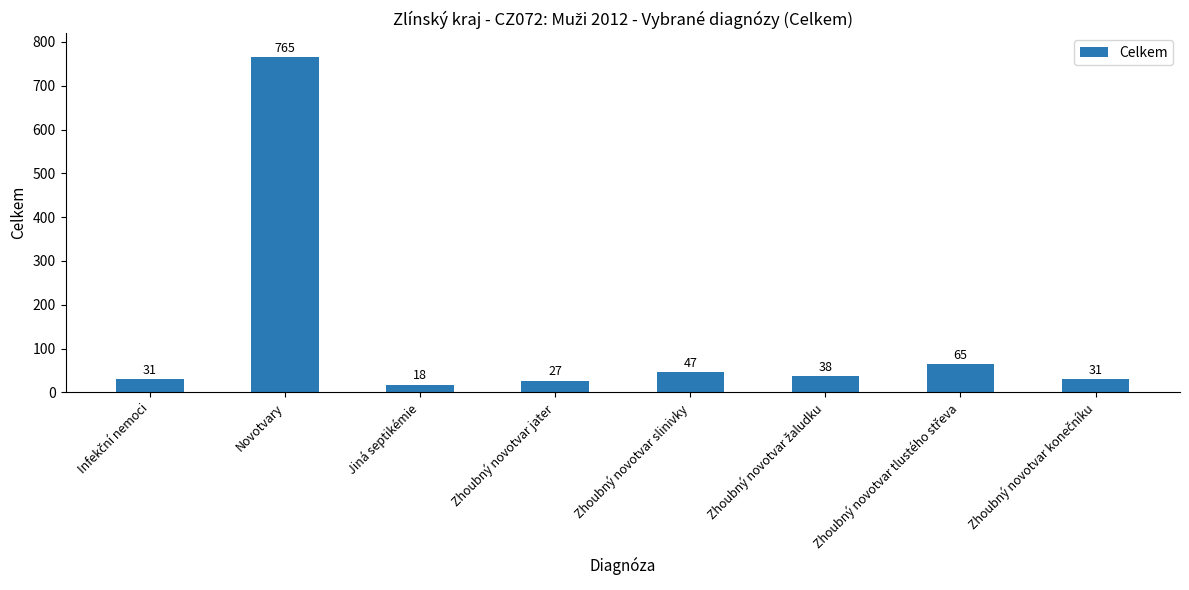

What is the average value?

128